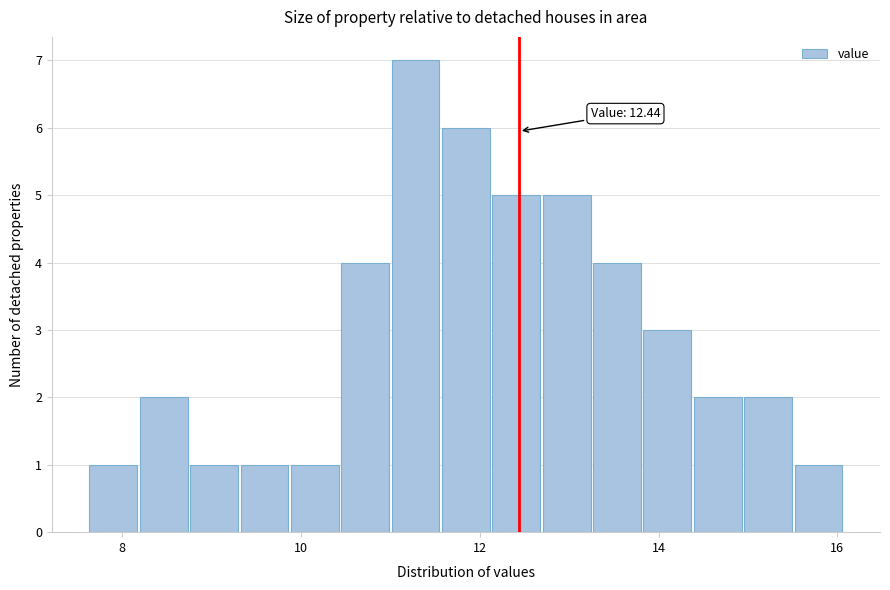

Around what value on the x-axis is the tallest bar? Give the approximate position of its centre, as read against the axis.

11.2